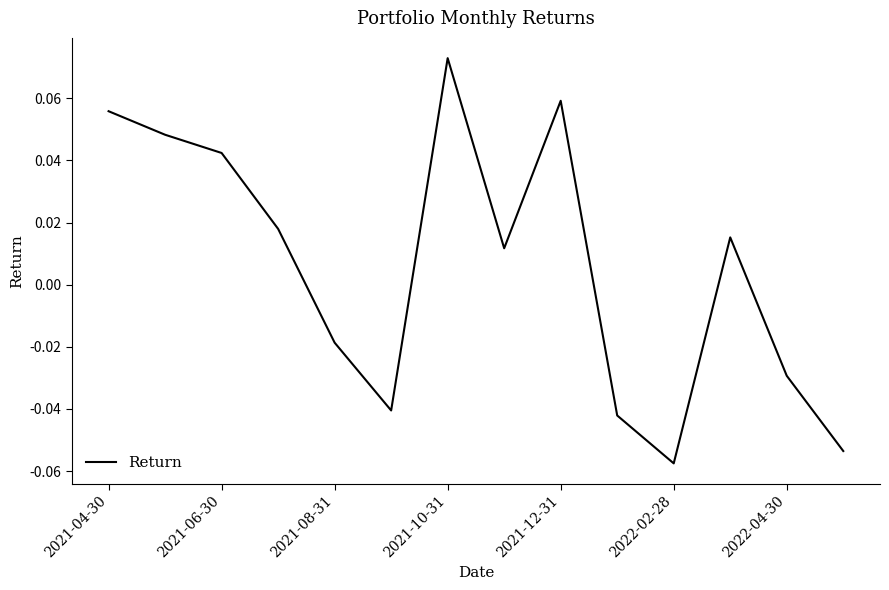

Where is the data nearest to the value 0?

7